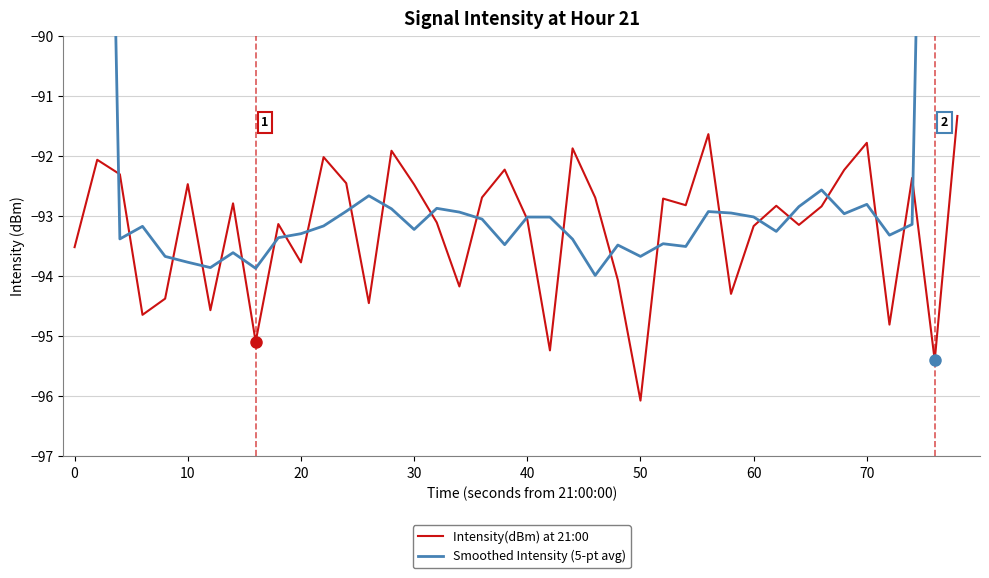

How many interior local valleys does the Intensity(dBm) at 21:00 series have?

13